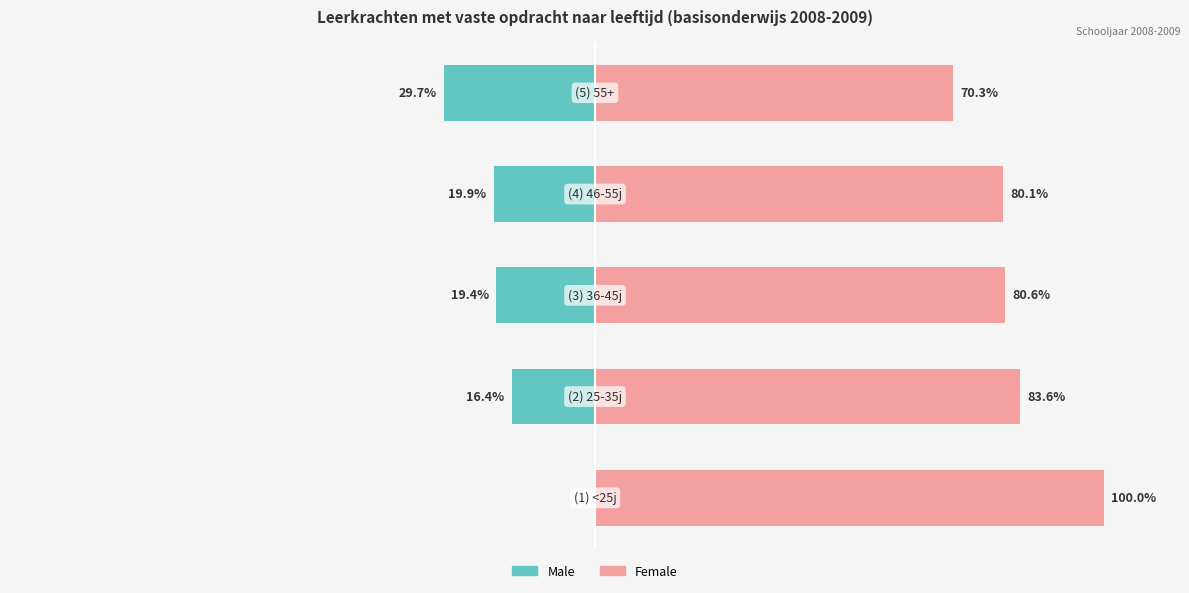

Reading left to right, what are all the values shown in this chart?

Male: −150=0.0	−100=-16.4	−50=-19.4	0=-19.9	50=-29.7
Female: −150=100.0	−100=83.6	−50=80.6	0=80.1	50=70.3